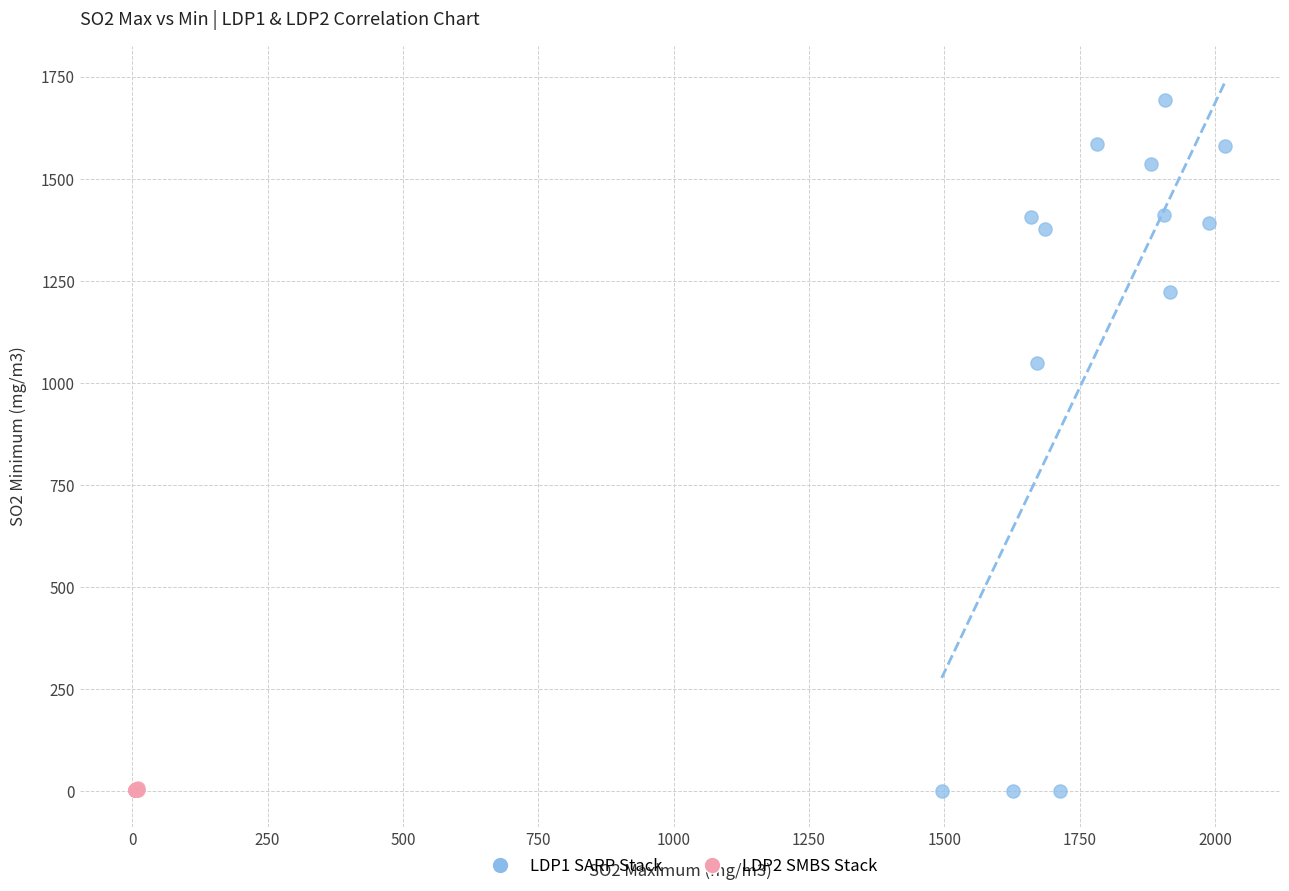

Which series has the largest Y range (max minus min)?

LDP1 SARP Stack